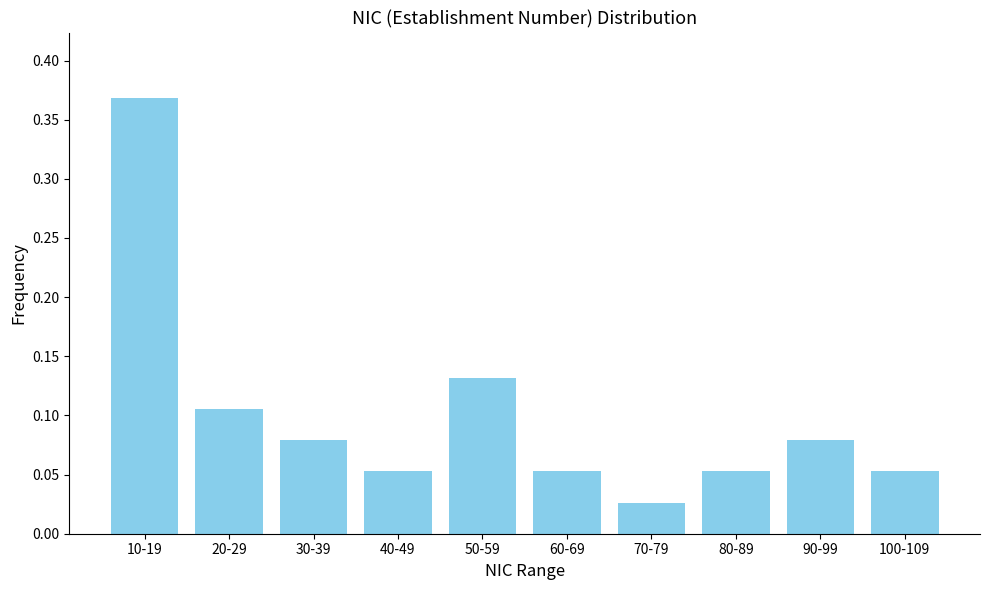

Between 90-99 and 20-29, which is larger?

20-29